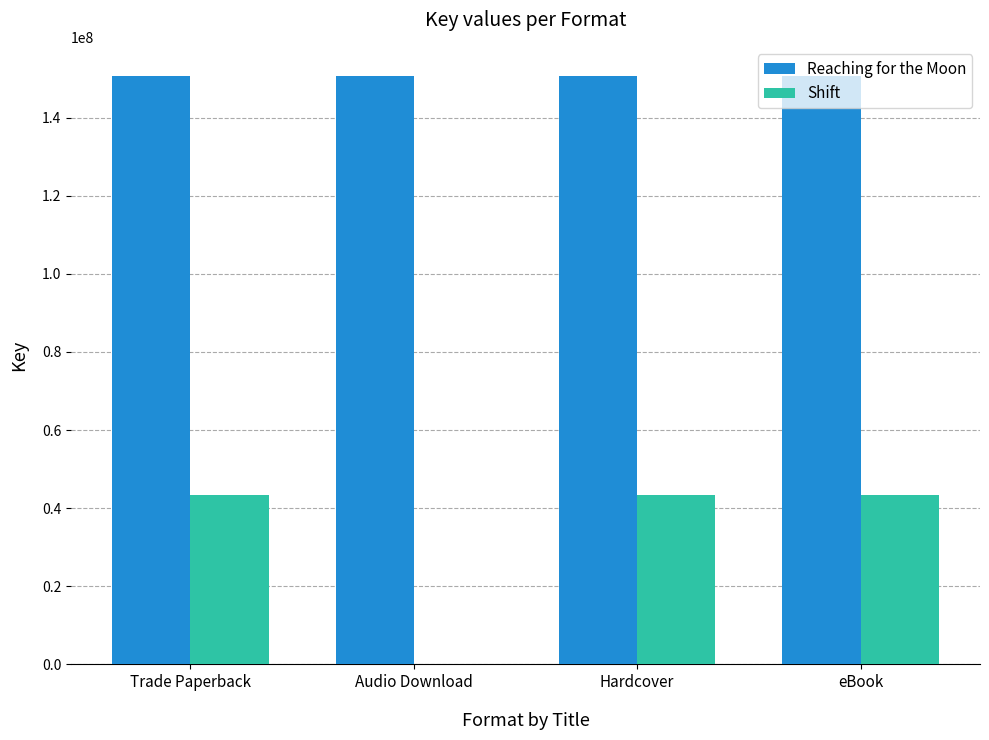

What is the maximum value for Reaching for the Moon?

150592145